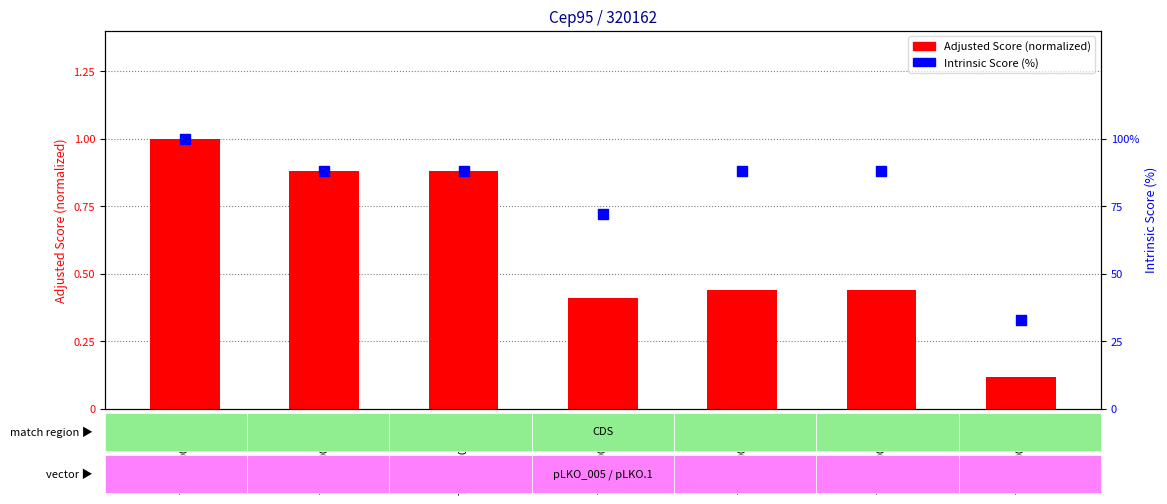

What is the total value across all series at TRCN0000242149?

88.4